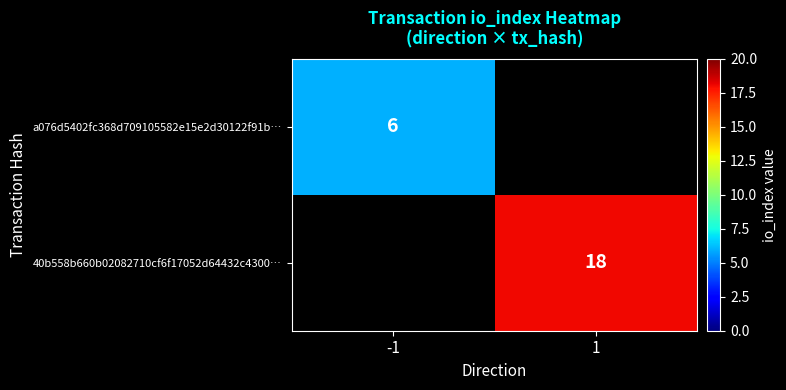

True or false: a076d5402fc368d709105582e15e2d30122f91b… has a value of 6 at -1.

True